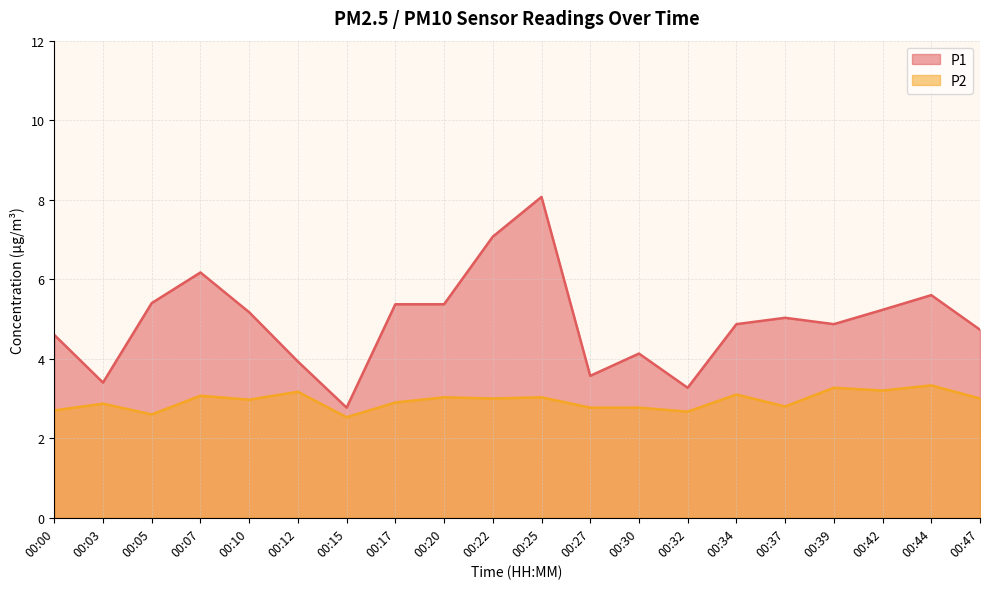

Reading left to right, extract all data points from this chart.

P1: 00:00=4.6	00:03=3.4	00:05=5.4	00:07=6.2	00:10=5.2	00:12=3.9	00:15=2.8	00:17=5.4	00:20=5.4	00:22=7.1	00:25=8.1	00:27=3.6	00:30=4.1	00:32=3.3	00:34=4.9	00:37=5.0	00:39=4.9	00:42=5.2	00:44=5.6	00:47=4.7
P2: 00:00=2.7	00:03=2.9	00:05=2.6	00:07=3.1	00:10=3.0	00:12=3.2	00:15=2.5	00:17=2.9	00:20=3.0	00:22=3.0	00:25=3.0	00:27=2.8	00:30=2.8	00:32=2.7	00:34=3.1	00:37=2.8	00:39=3.3	00:42=3.2	00:44=3.3	00:47=3.0